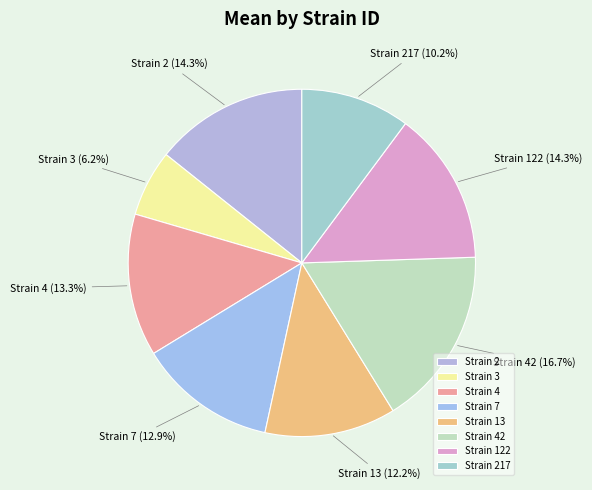

Does any single category account for the majority?

No